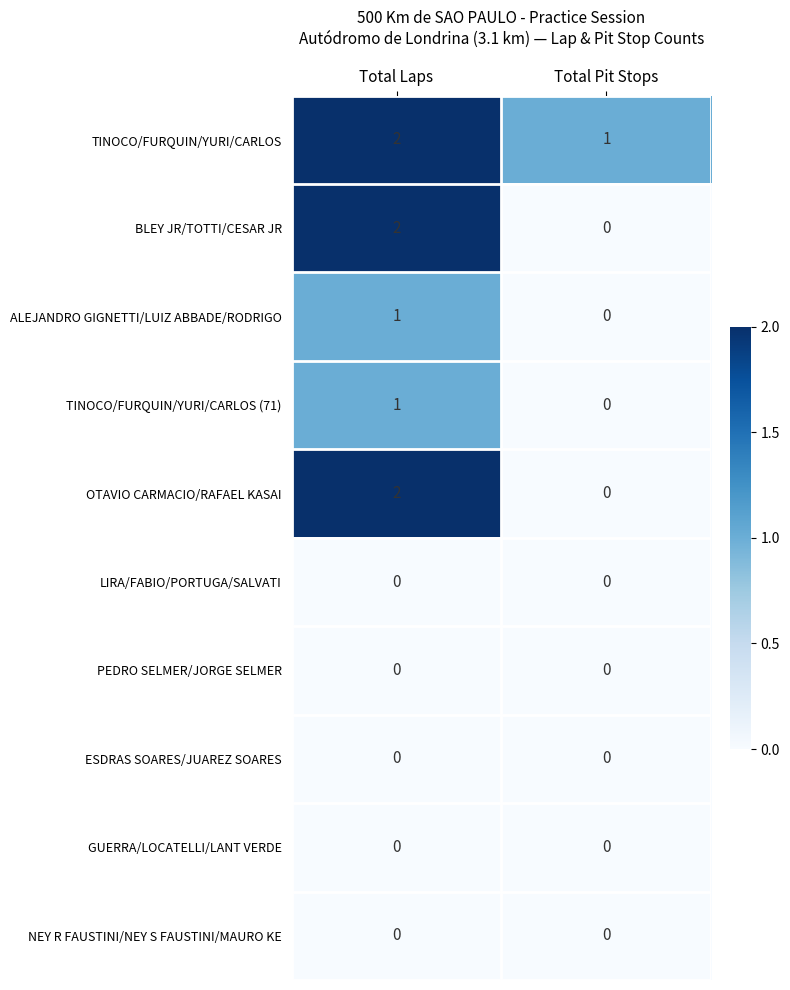

True or false: ALEJANDRO GIGNETTI/LUIZ ABBADE/RODRIGO has a value of 1 at Total Laps.

True